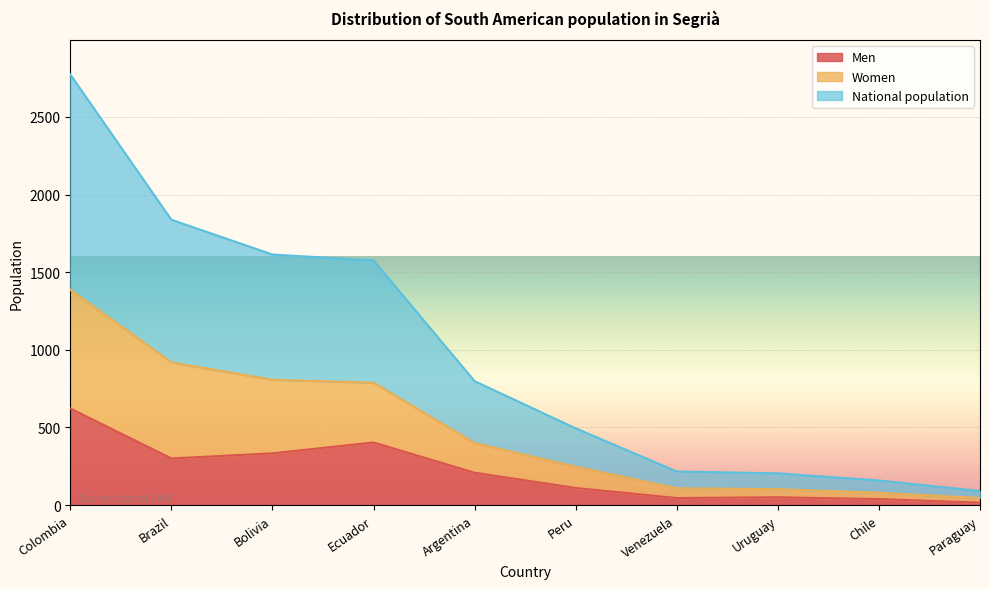

At Brazil, list the series in order from largest to smallest.

National population, Women, Men